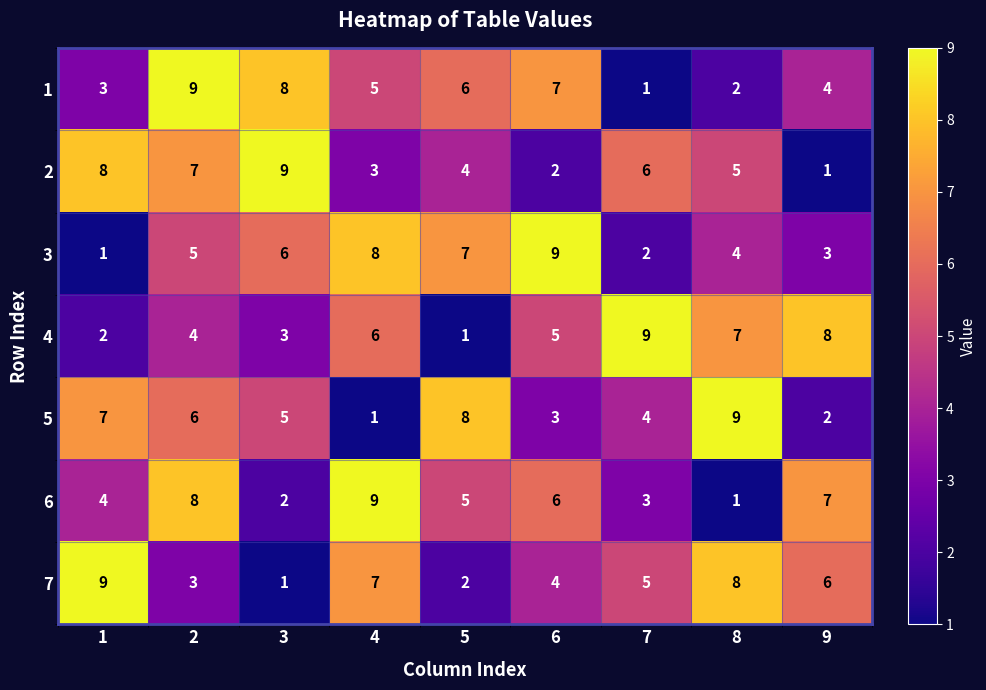

List the labels in order of 5 value, largest first.

8, 5, 1, 2, 3, 7, 6, 9, 4